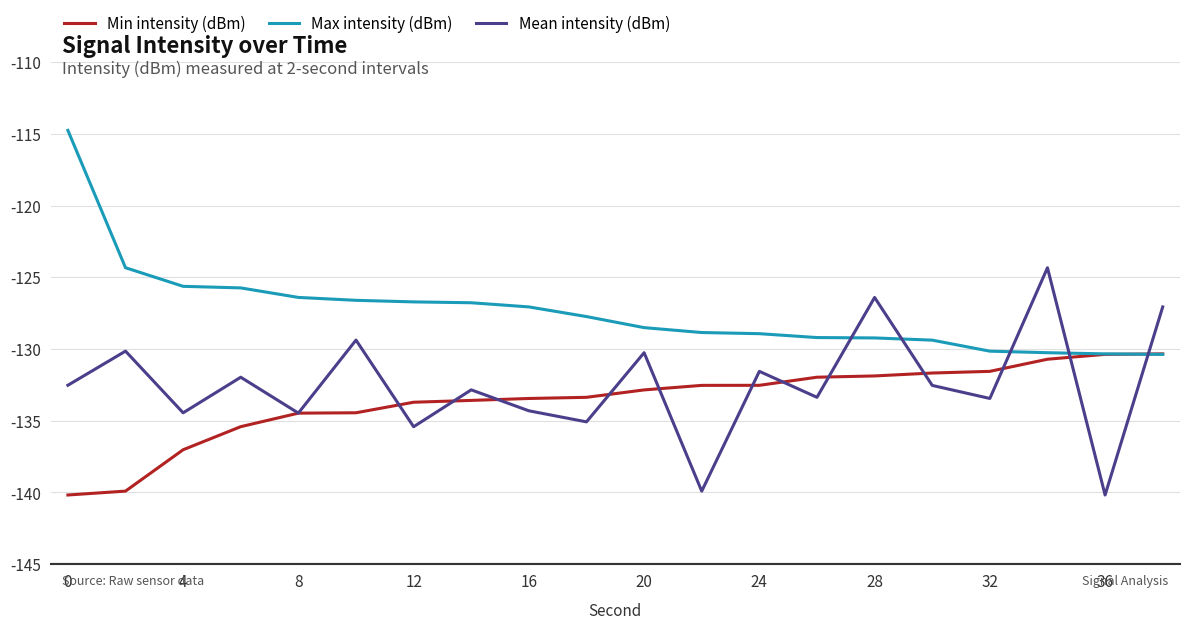

What is the minimum value shown in the chart?

-140.2